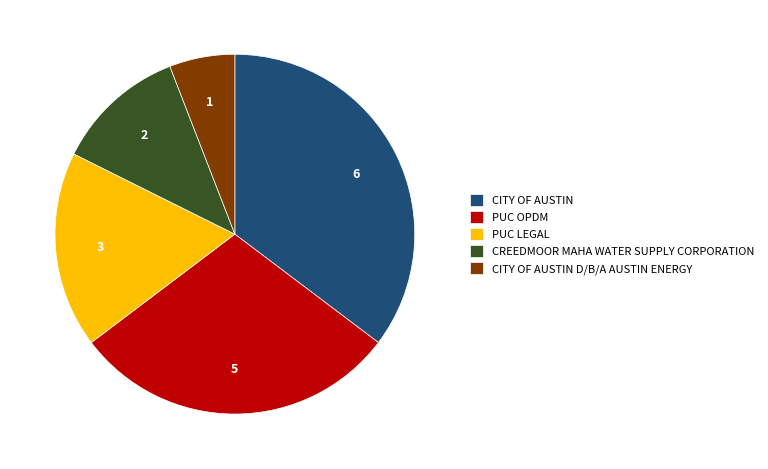

True or false: CITY OF AUSTIN accounts for 35% of the total.

True